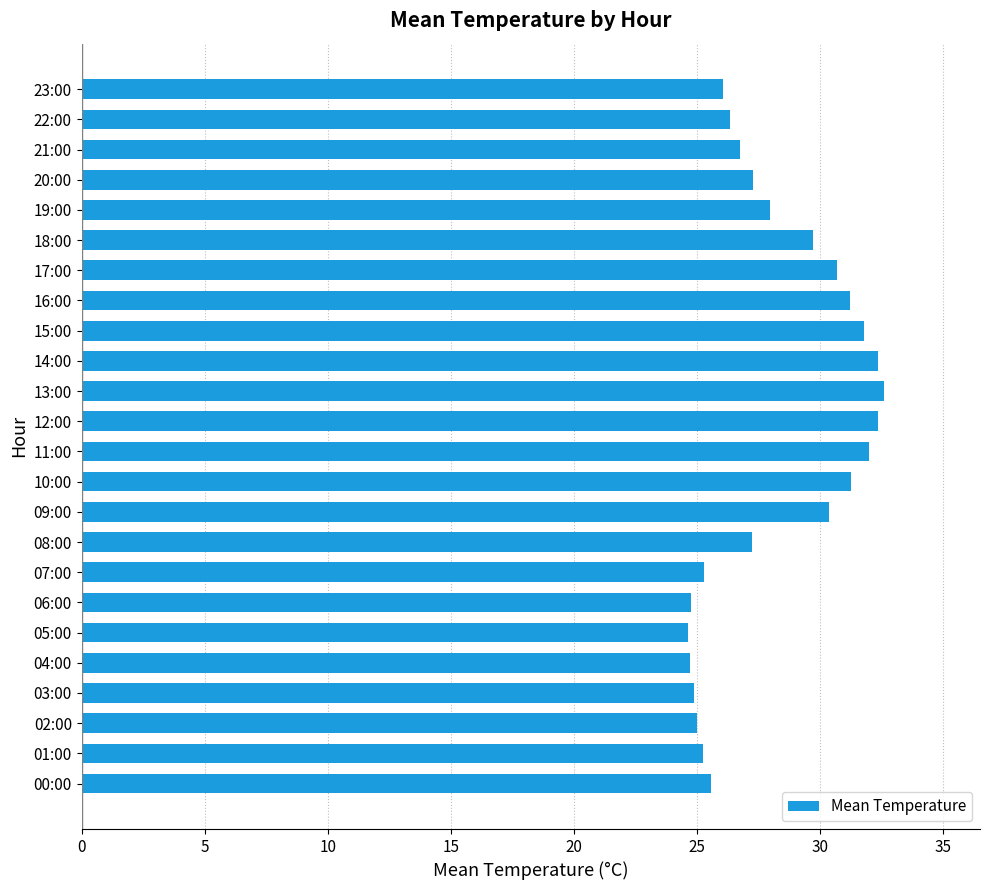

The value at 10:00 is 9.1. True or false?

False